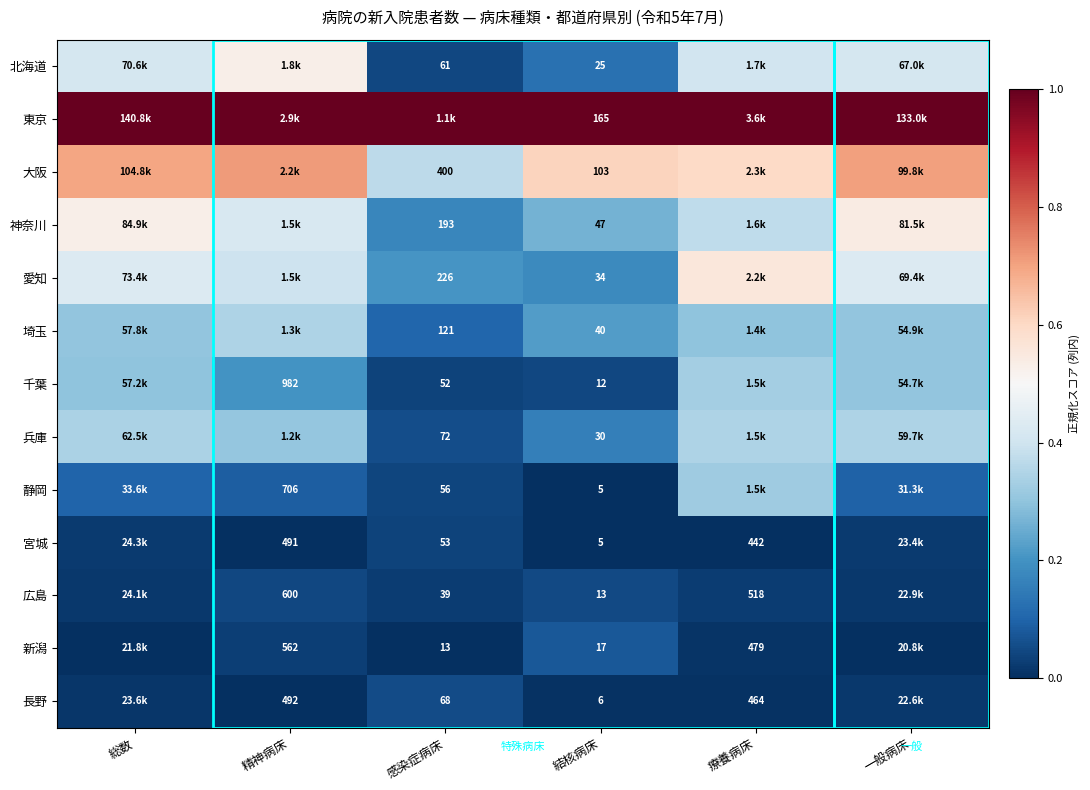

Which has a higher value, 療養病床 or 一般病床?

一般病床